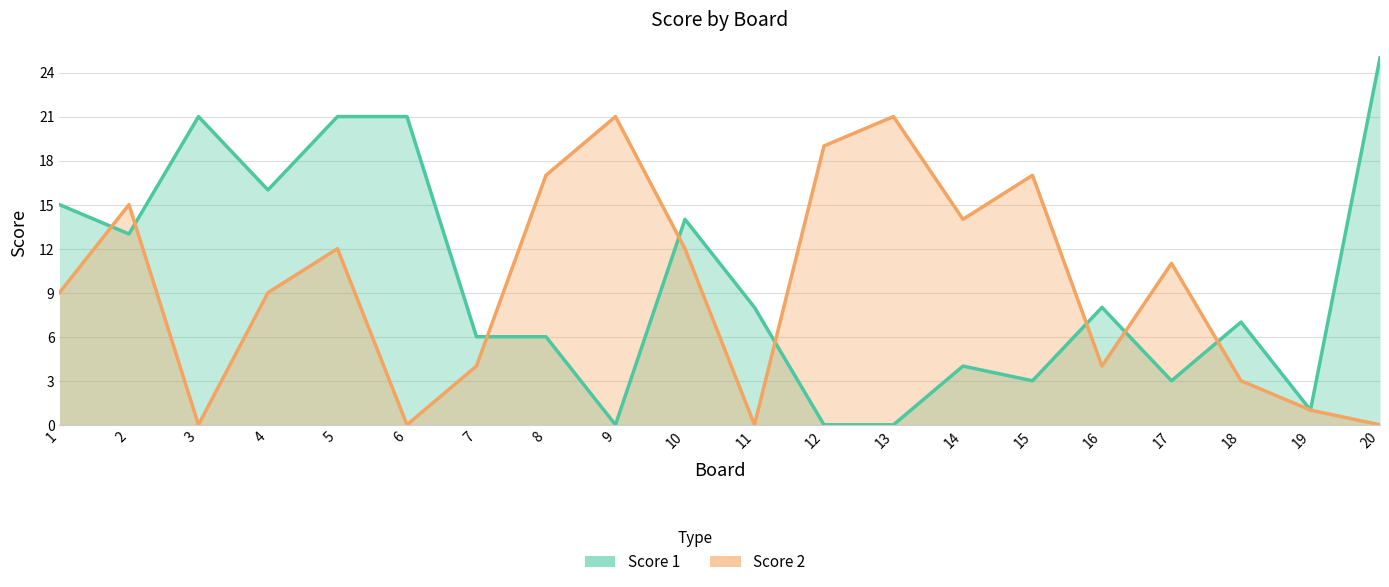

Which series ends up on top after the final intersection of Score 2 and Score 1?

Score 1